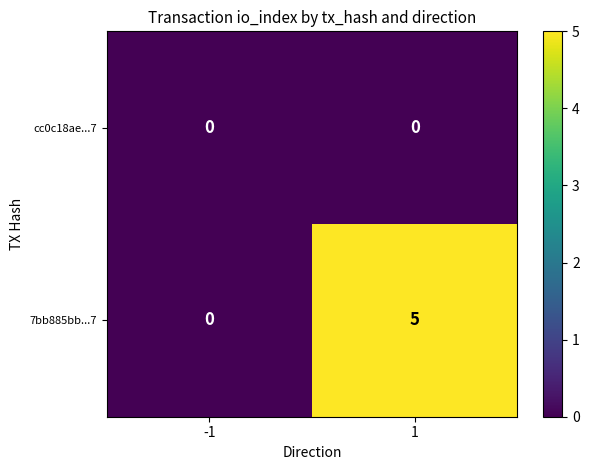

Reading left to right, list all the values displayed in this chart.

cc0c18ae...7: -1=0	1=0
7bb885bb...7: -1=0	1=5